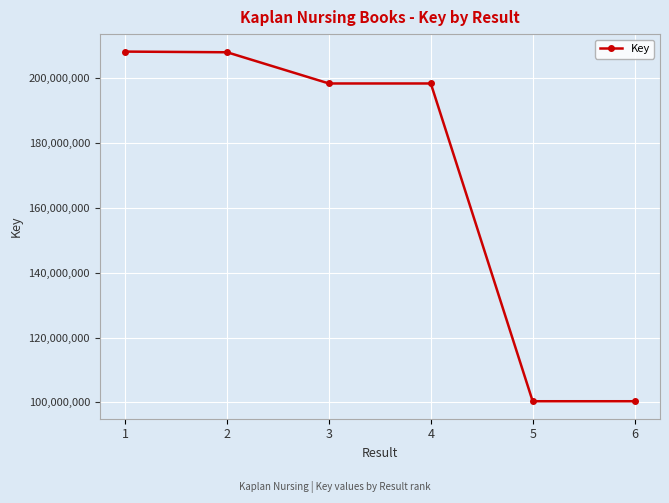

What is the average value?

168979306